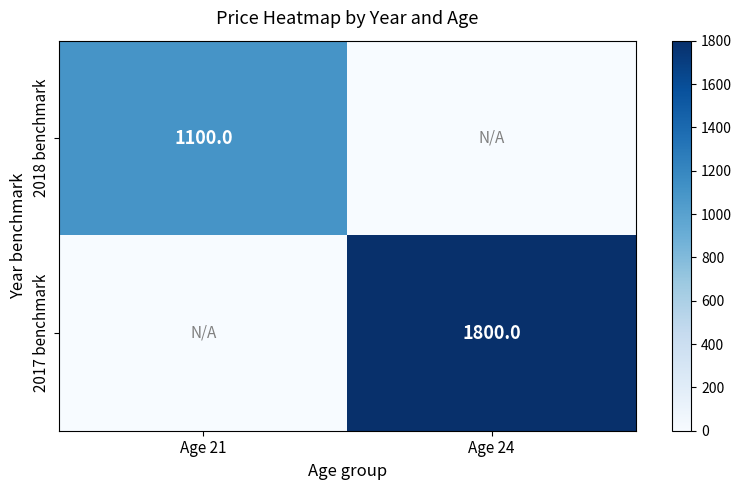

What is the maximum value shown in the chart?

1800